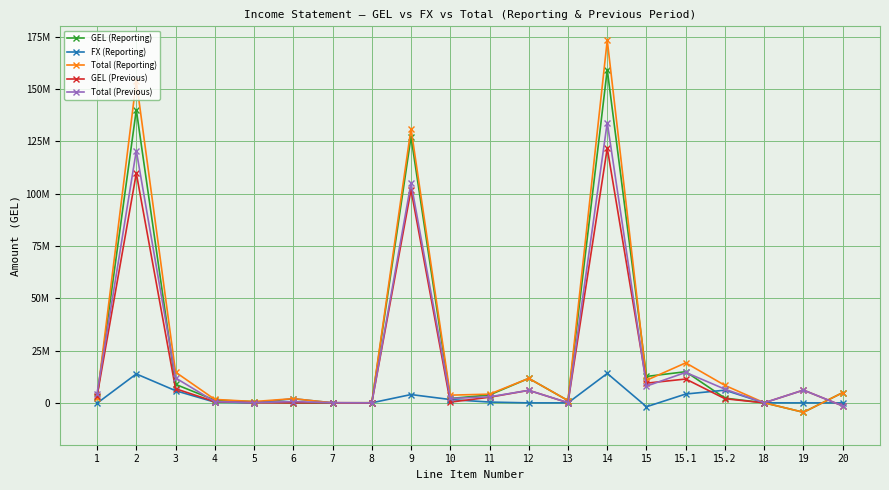

At which label does Total (Reporting) first exceed 4166377?

2